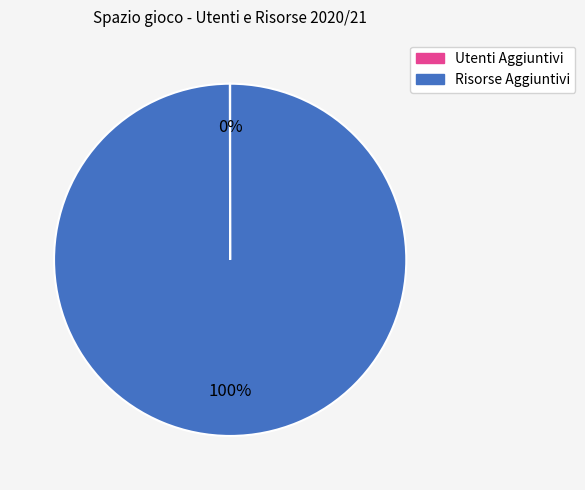

Is there a majority slice in this chart?

Yes